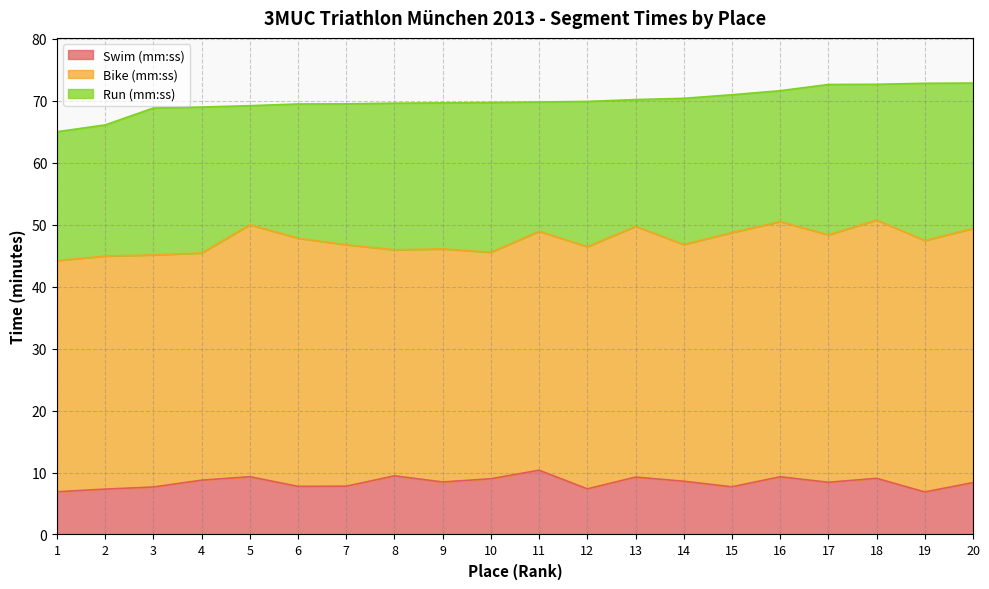

Rank the series at 14 from highest to lowest value.

Bike (mm:ss), Run (mm:ss), Swim (mm:ss)